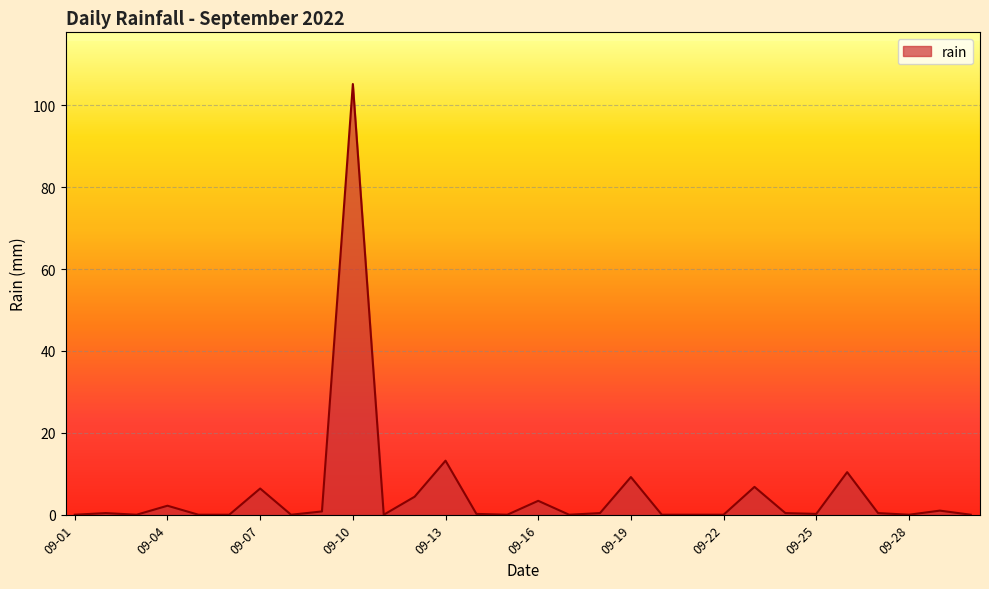

What is the maximum value shown in the chart?

105.2